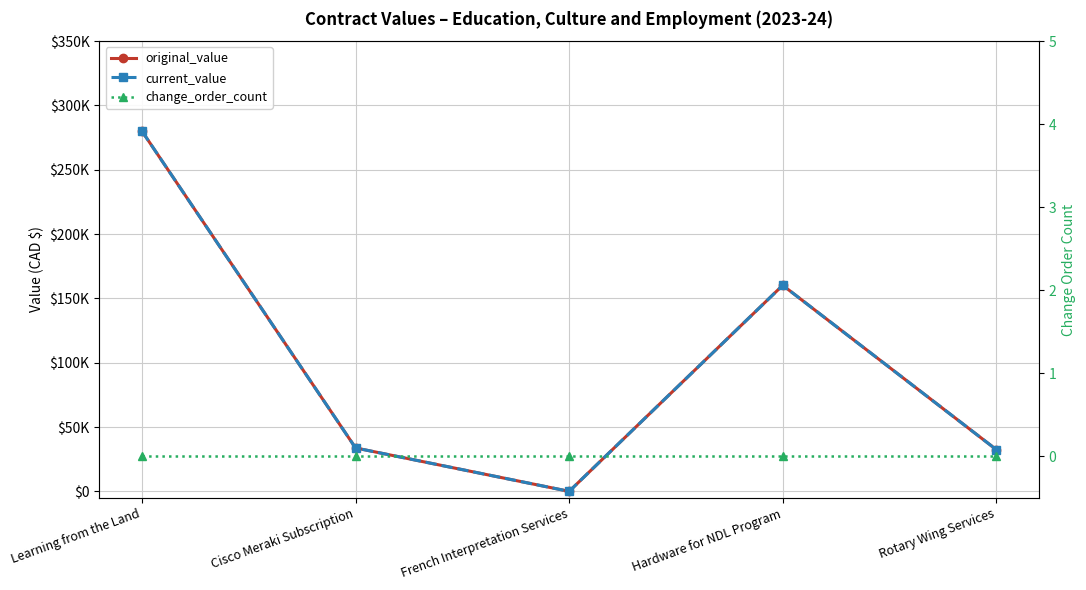

True or false: change_order_count and original_value cross at least once.

False